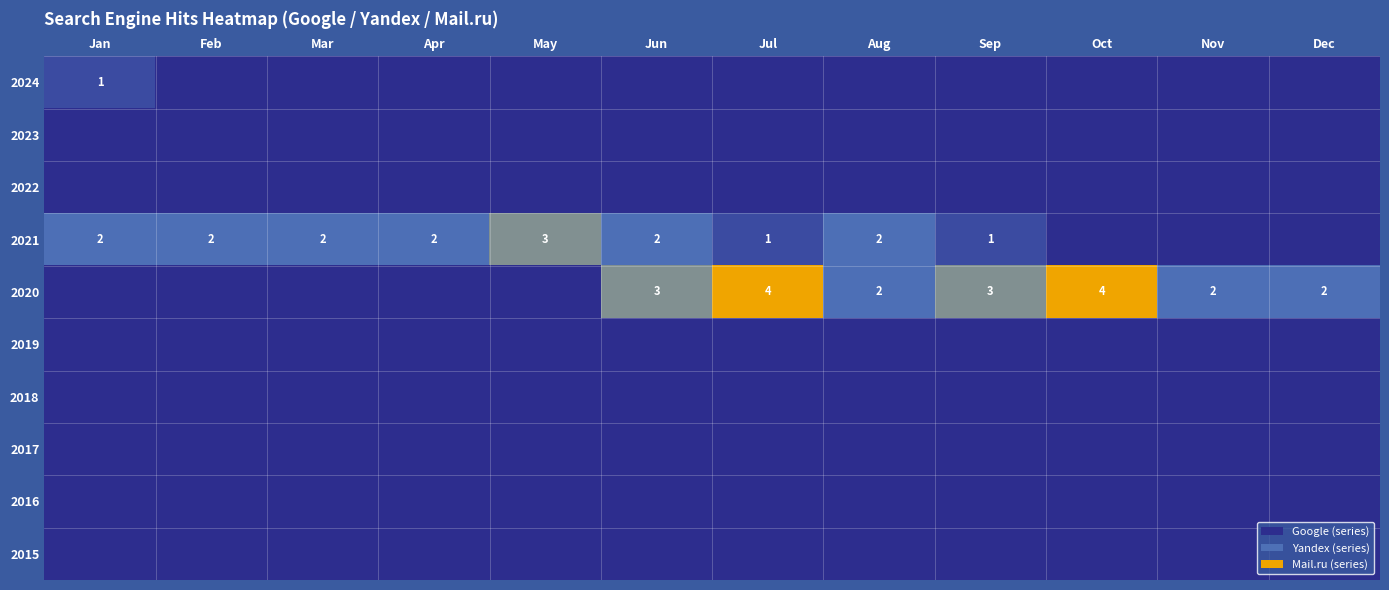

The 2020 series shows 3 at Sep. True or false?

True